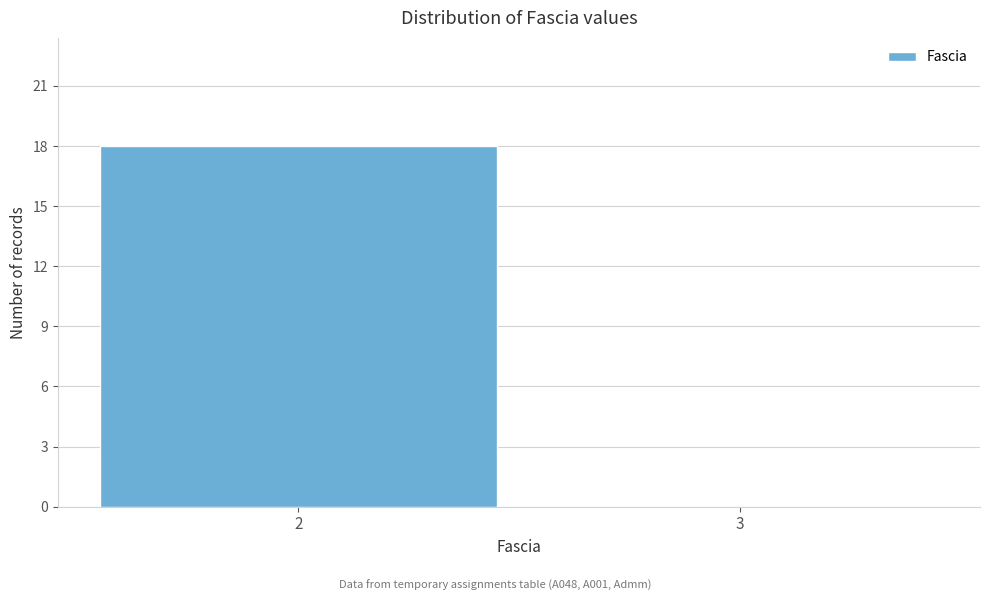

Reading left to right, extract all data points from this chart.

2=18	3=0